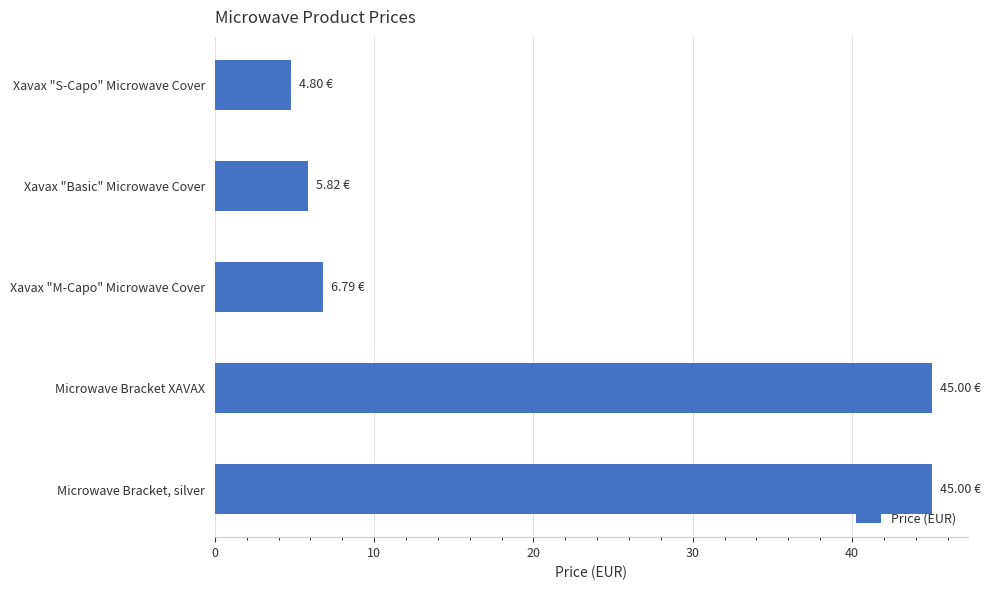

What is the label of the 4th bar from the bottom?

Xavax "Basic" Microwave Cover